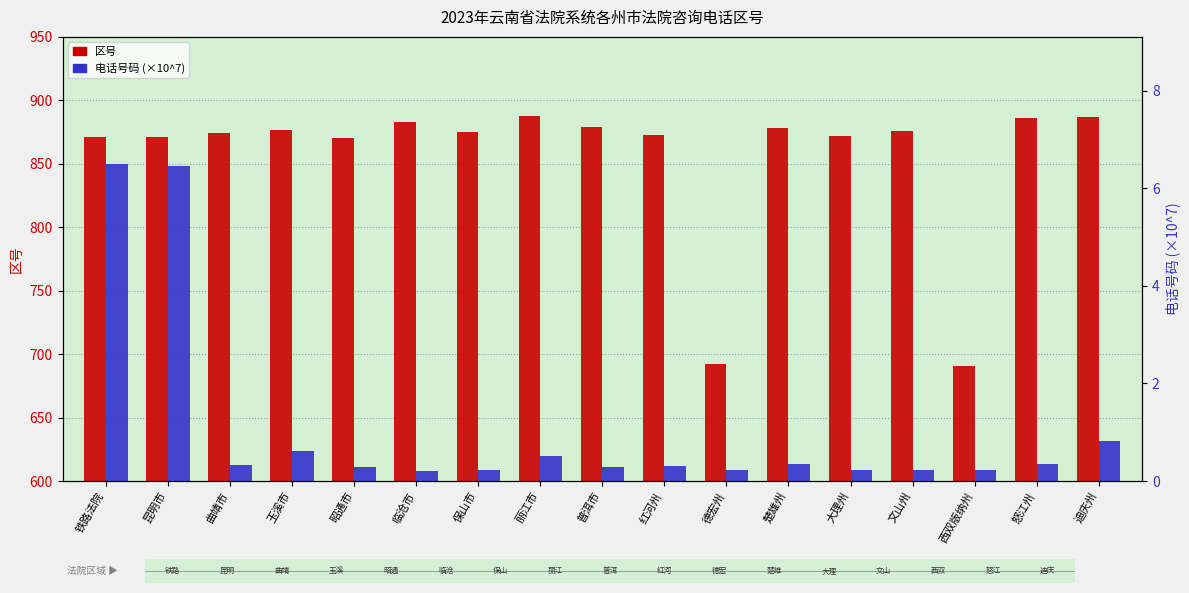

The 电话号码 series shows 9.8 at 铁路法院. True or false?

False